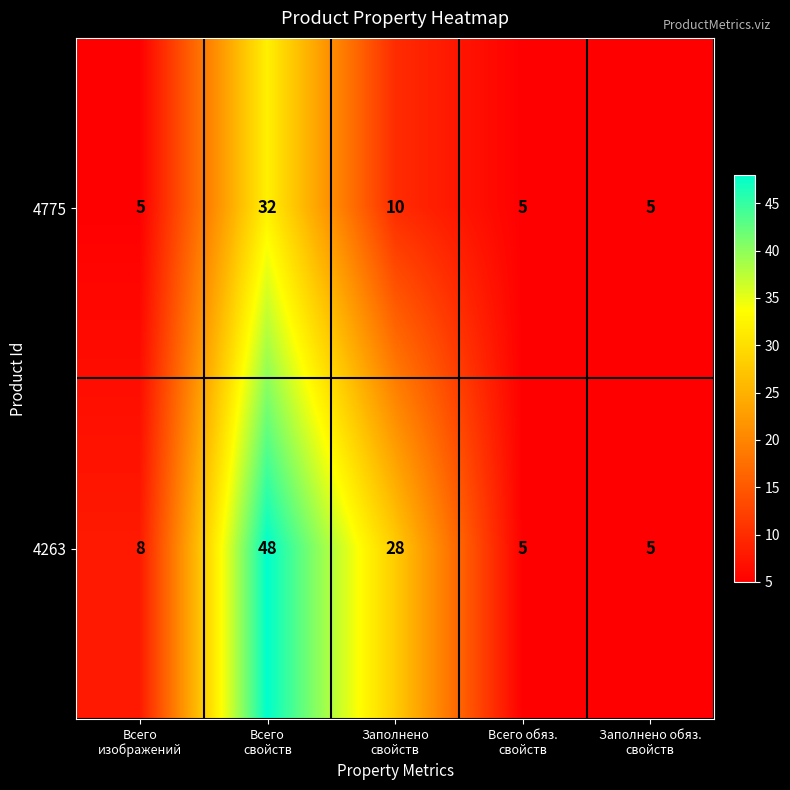

At Заполнено
свойств, list the series in order from largest to smallest.

4263, 4775